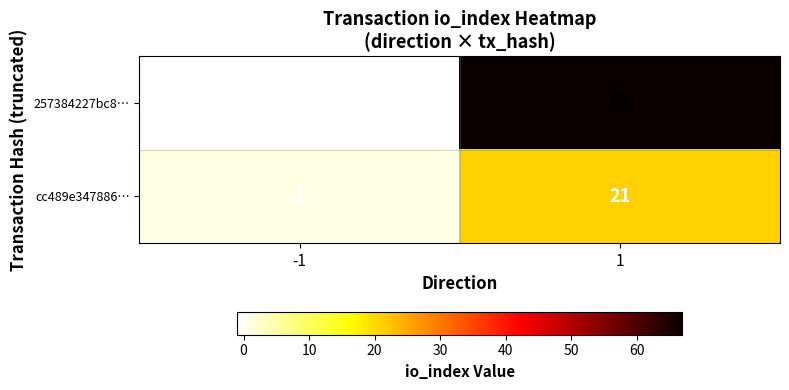

How many distinct data groups are displayed?

2